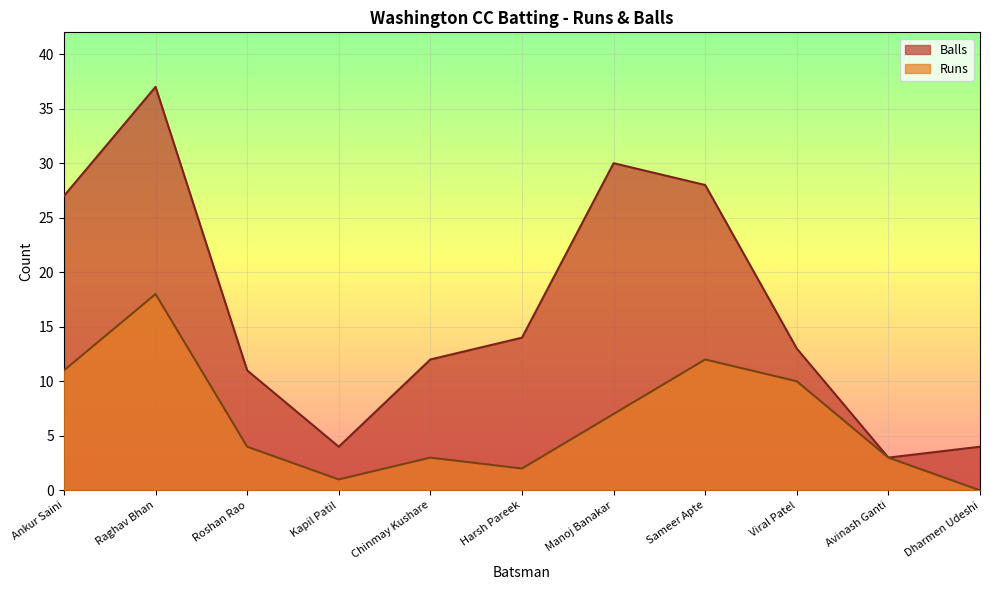

How many interior local valleys does the Balls series have?

2